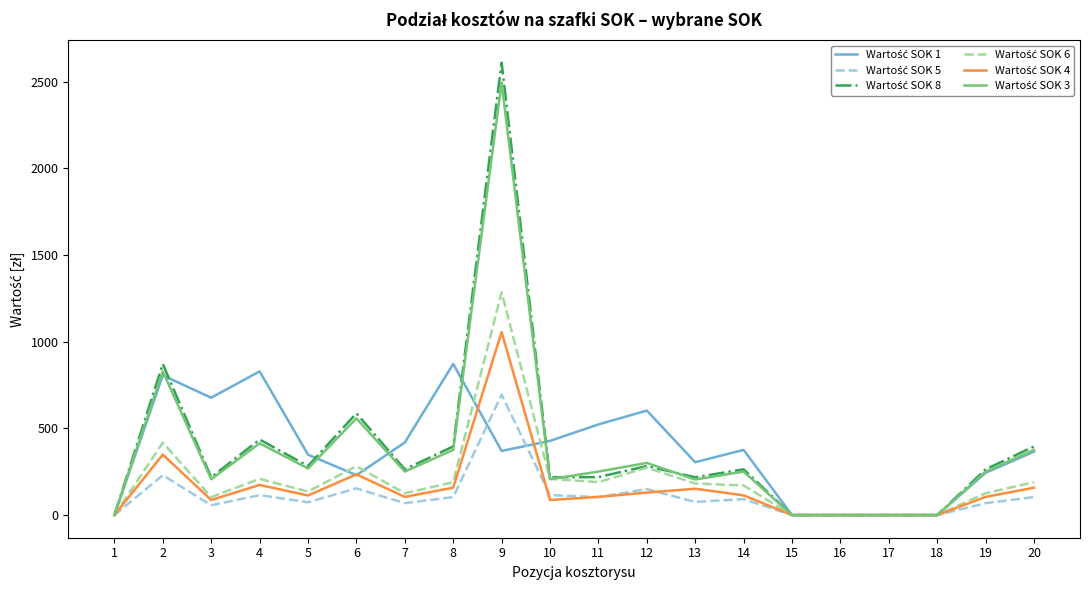

At which category is the sum across all series the highest?

9